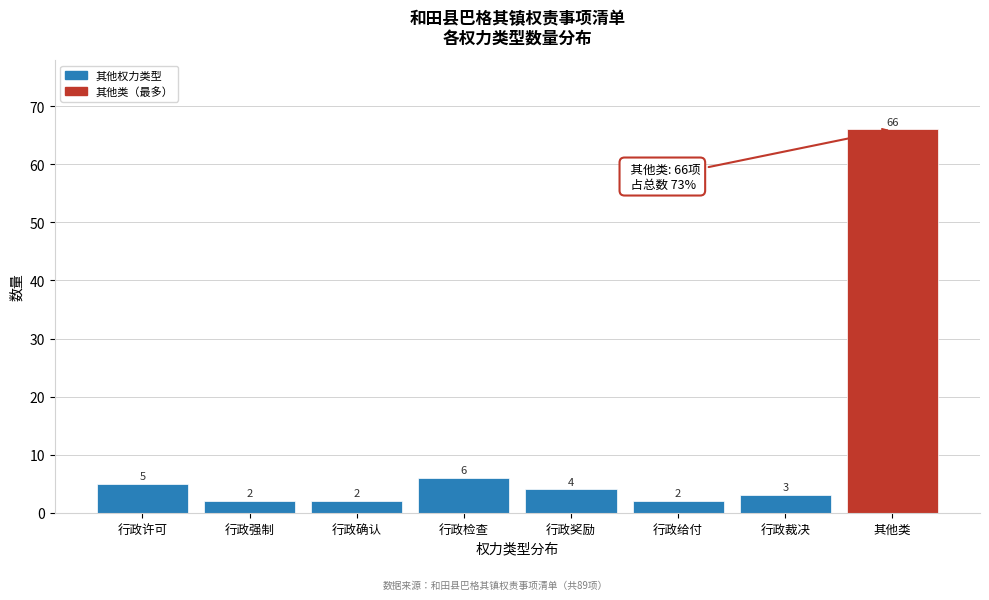

Reading left to right, list all the values displayed in this chart.

行政许可=5	行政强制=2	行政确认=2	行政检查=6	行政奖励=4	行政给付=2	行政裁决=3	其他类=66